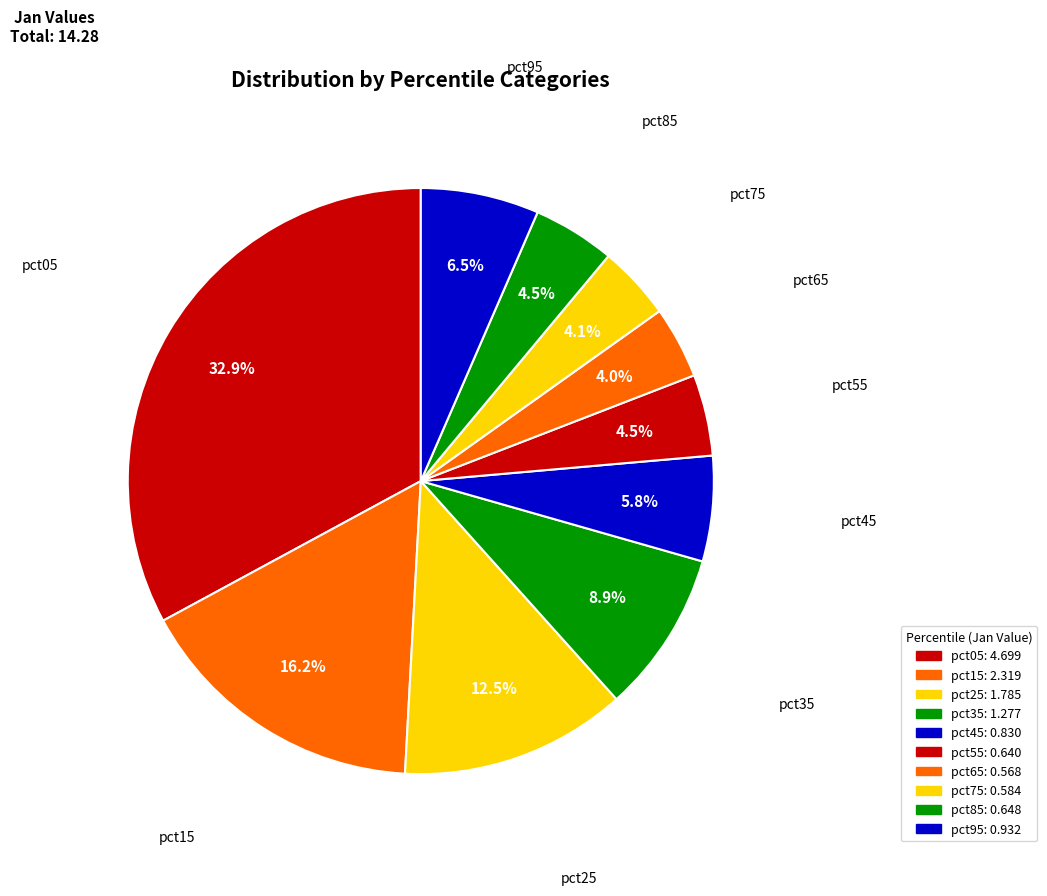

To the nearest percent, what percentage of the pie is pct25?

12%